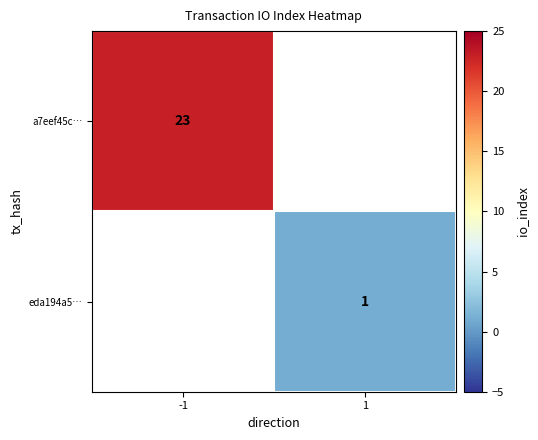

True or false: a7eef45c… has a value of 9 at -1.

False